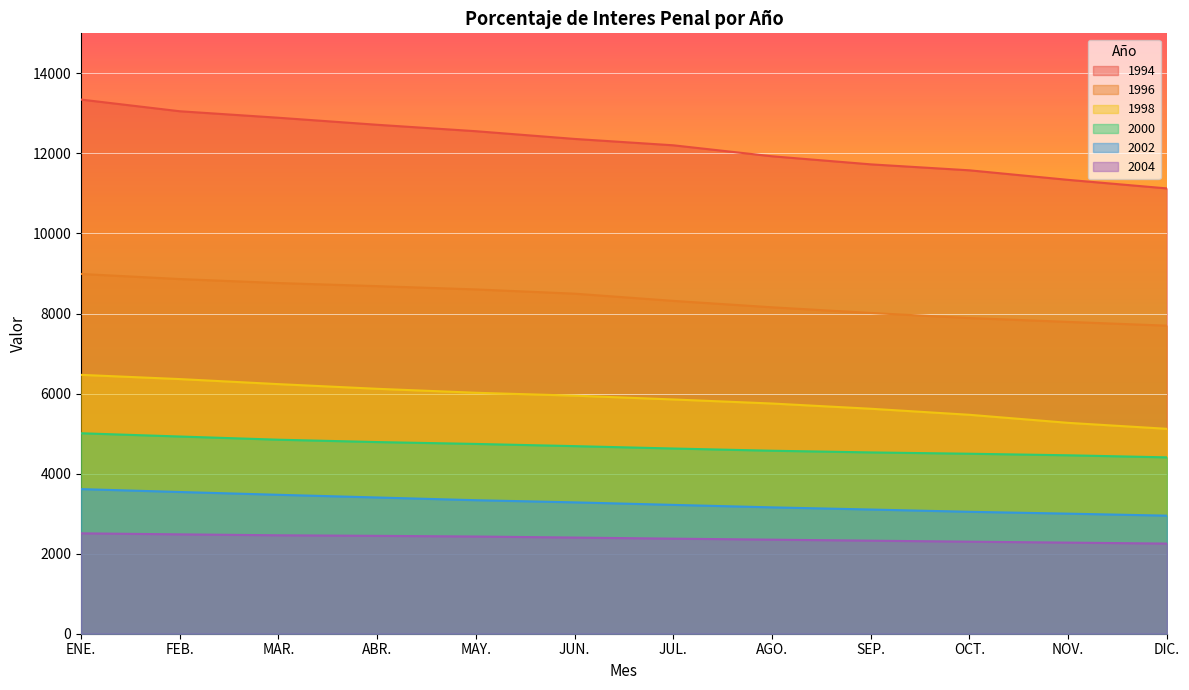

True or false: 2000 and 1998 cross at least once.

False